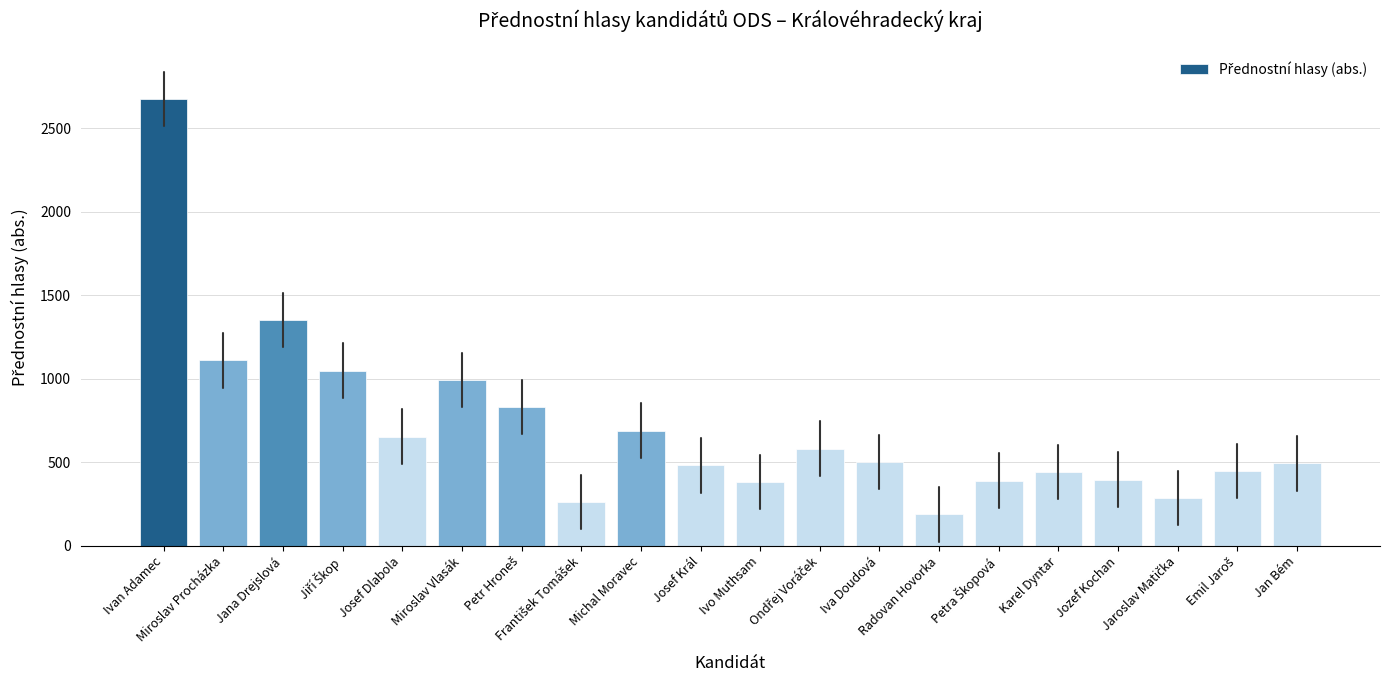

Which category has the highest value across all series?

Ivan Adamec